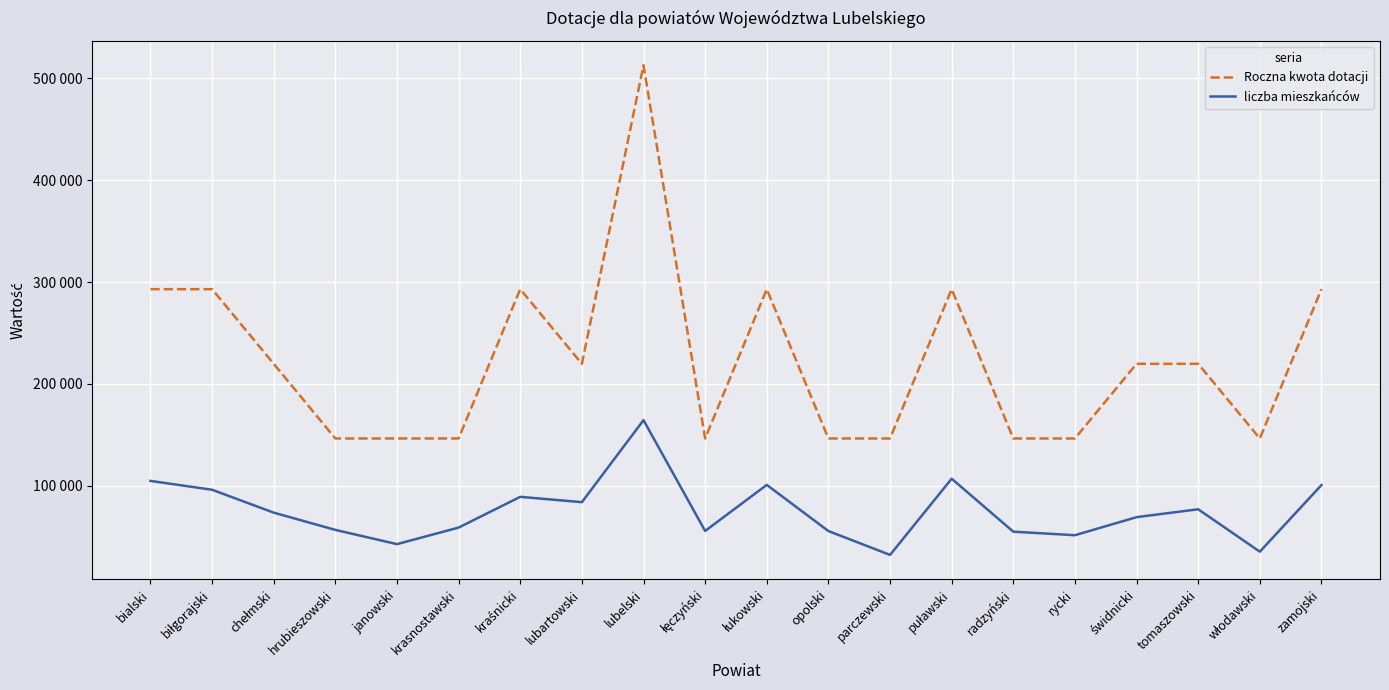

What are all the series names shown in the legend?

Roczna kwota dotacji, liczba mieszkańców